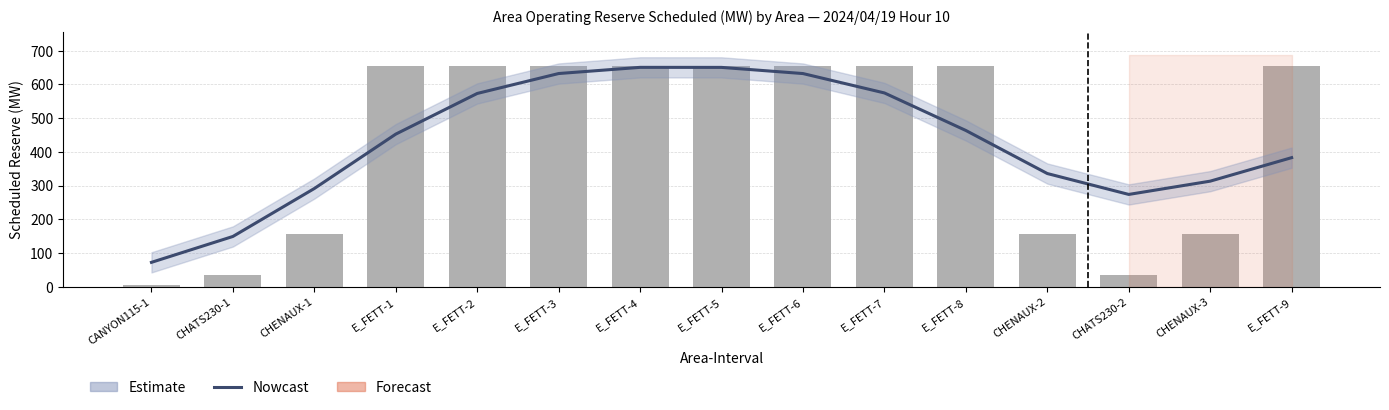

What is the smallest value displayed?

6.0